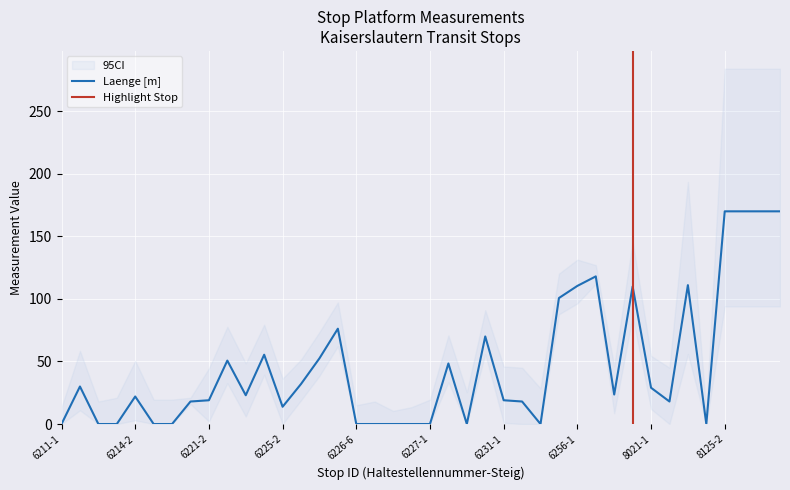

What is the highest value of the Laenge [m] series?

170.0